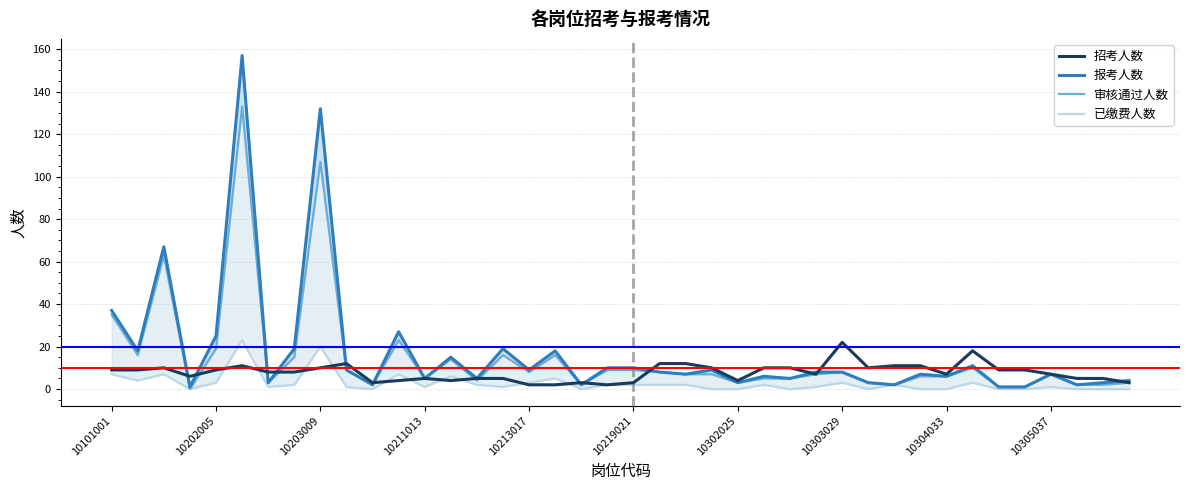

The 招考人数 series shows 9 at 10202005. True or false?

True